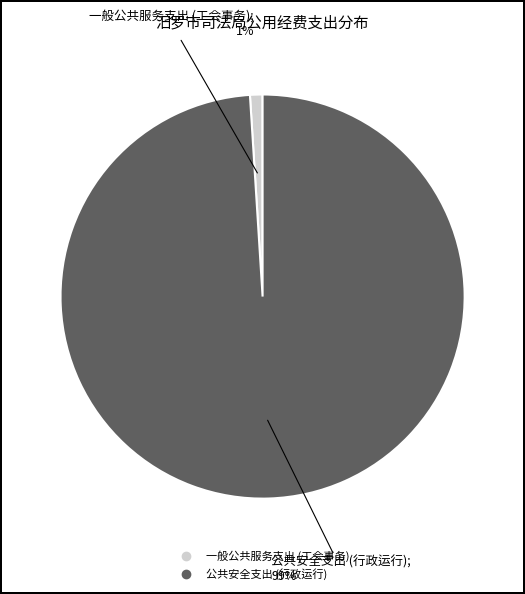

Does any single category account for the majority?

Yes